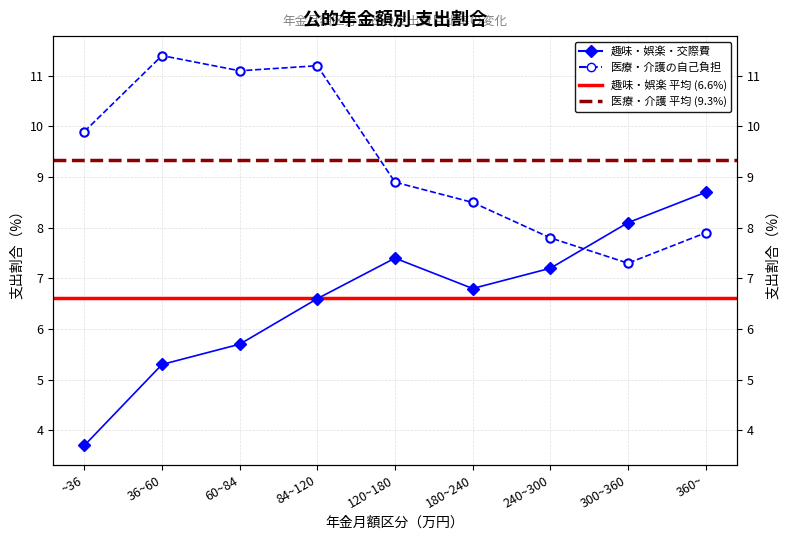

At which category does 医療・介護の自己負担 reach its first local peak?

36~60